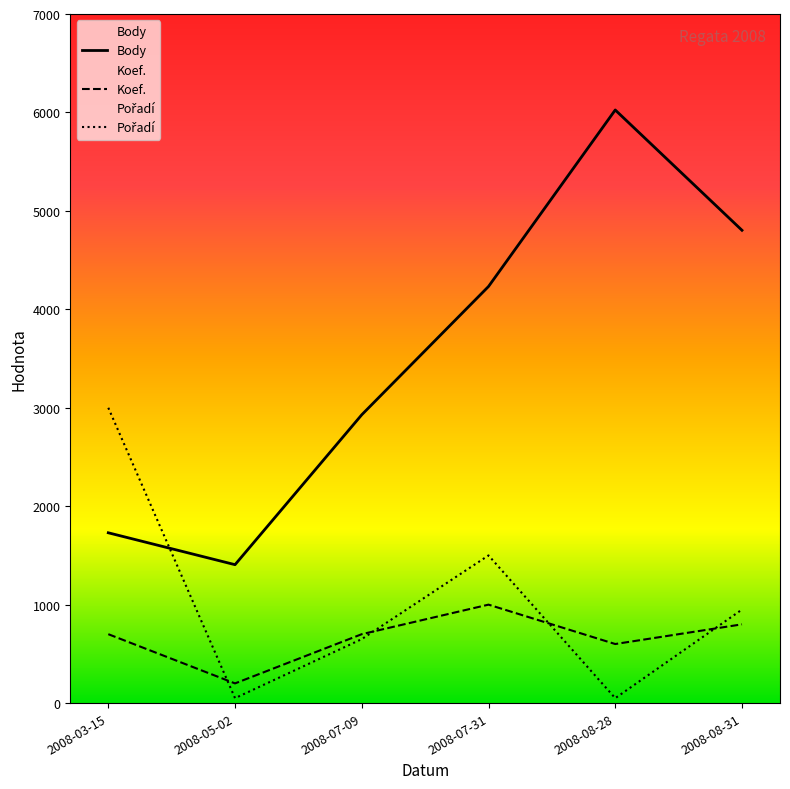

What is the difference between the maximum and second lowest values in the Koef. series?

400